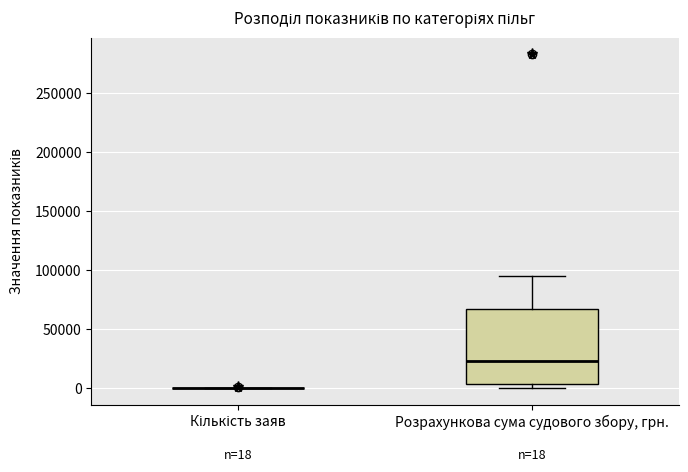

Which box is the tallest, from its lower edge to its upper edge?

Розрахункова сума судового збору, грн.